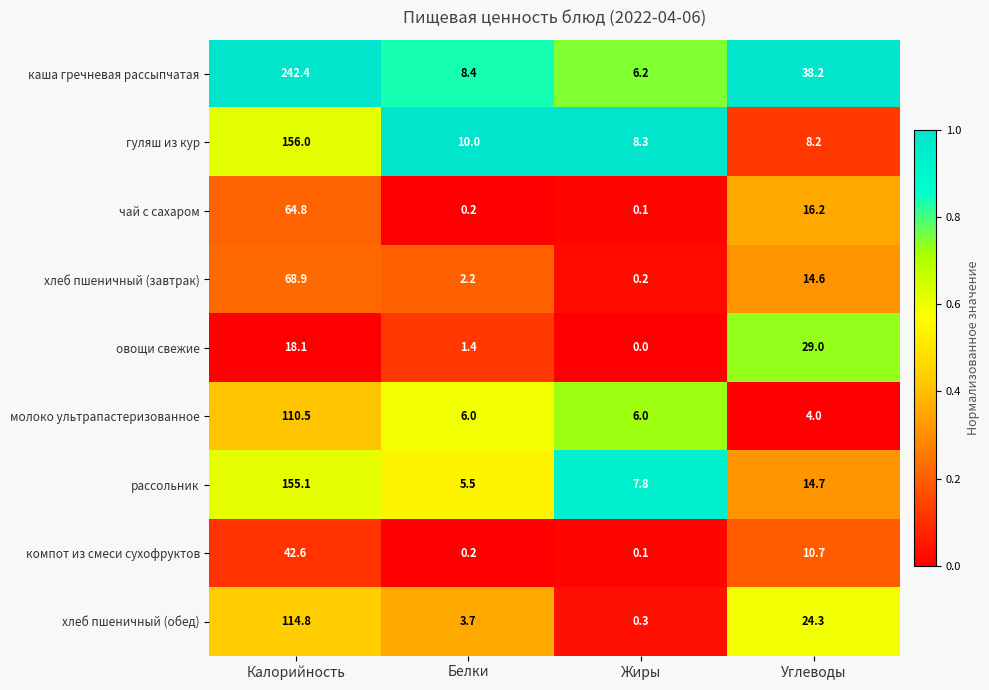

What is the greatest value displayed?

242.4